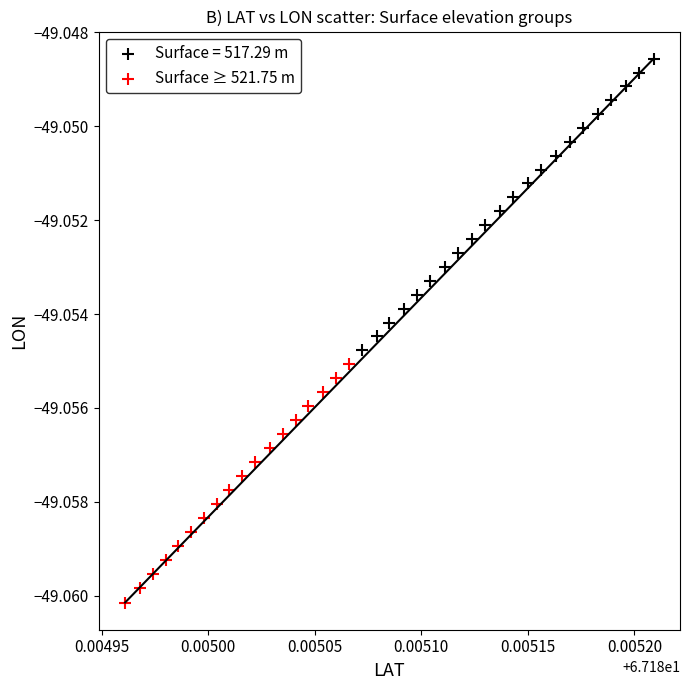

Which series contains the lowest Y value?

Surface ≥ 521.75 m